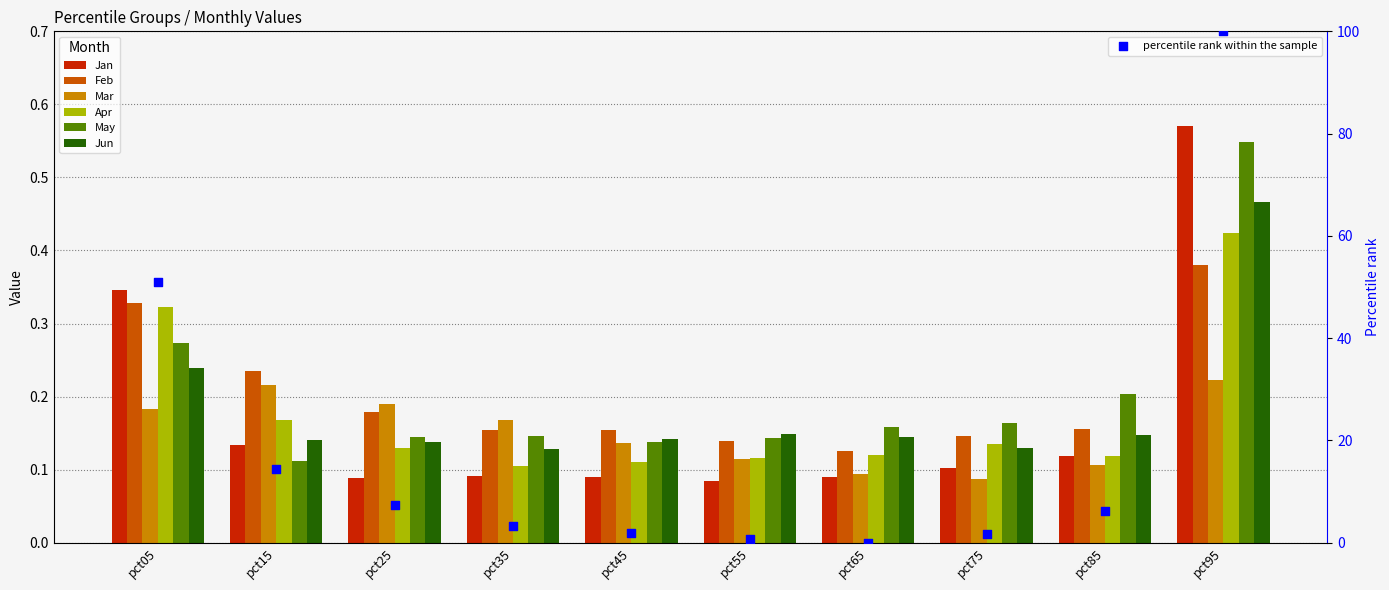

Is the value of Jan at pct15 greater than the value of Apr at pct85?

Yes